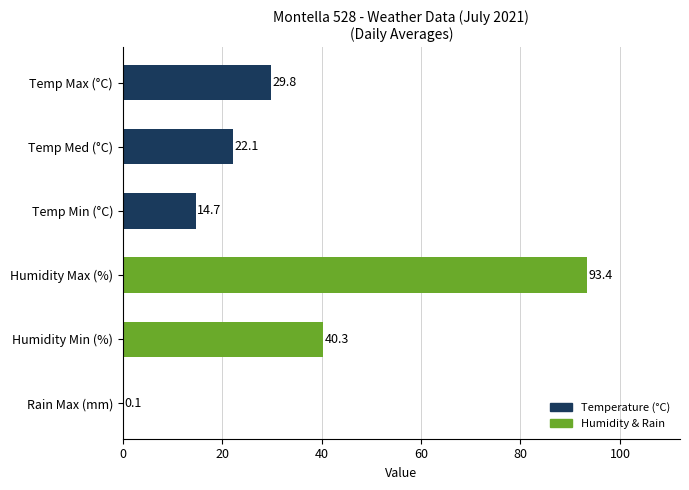

True or false: the data shows 32.3 at Temp Med (°C).

False